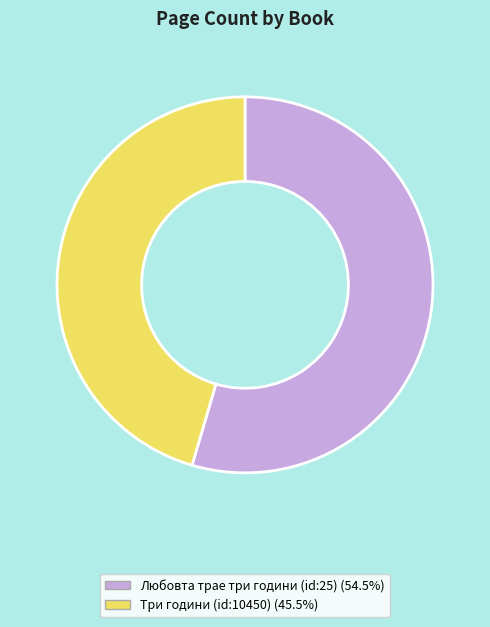

Combined, do Любовта трае три години (id:25) (54.5%) and Три години (id:10450) (45.5%) account for over 50%?

Yes